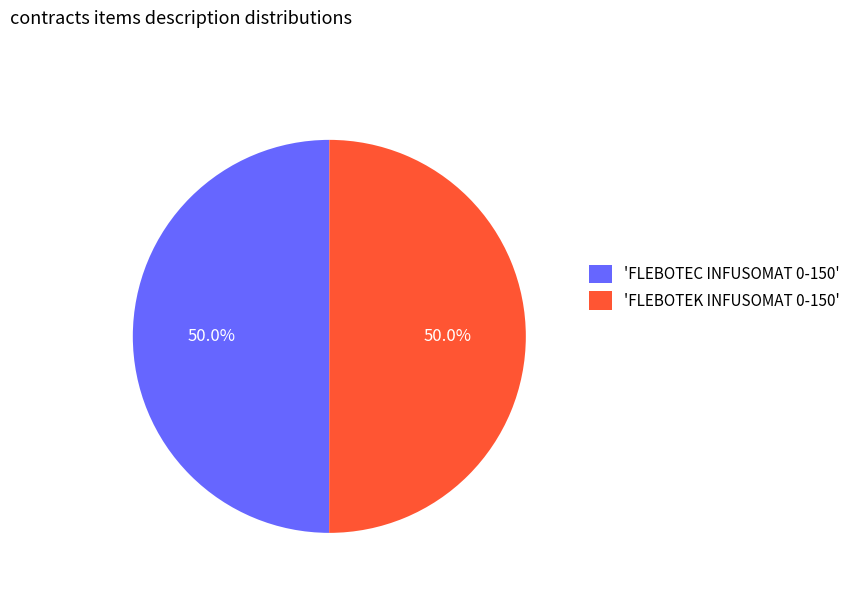

How much of the chart is everything except 'FLEBOTEC INFUSOMAT 0-150'?

50.0%